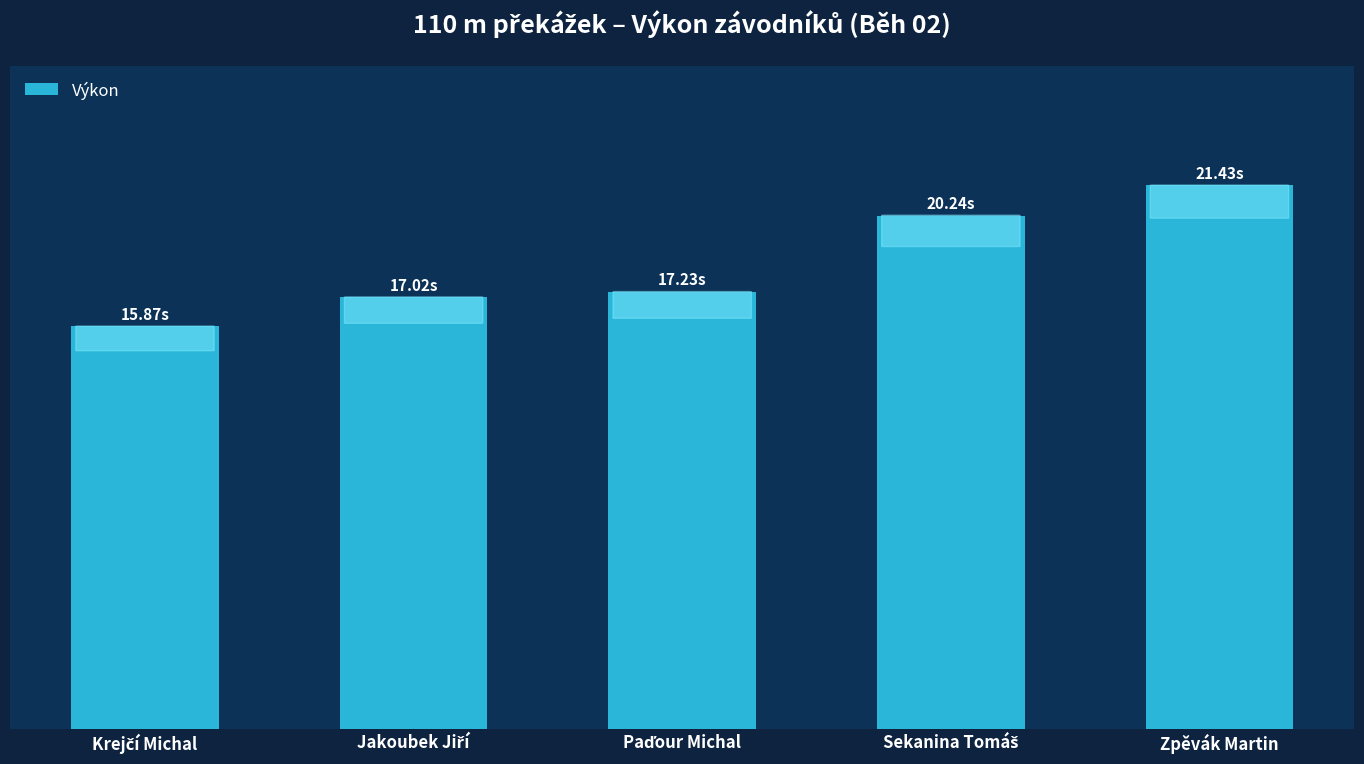

What is the smallest value displayed?

15.9